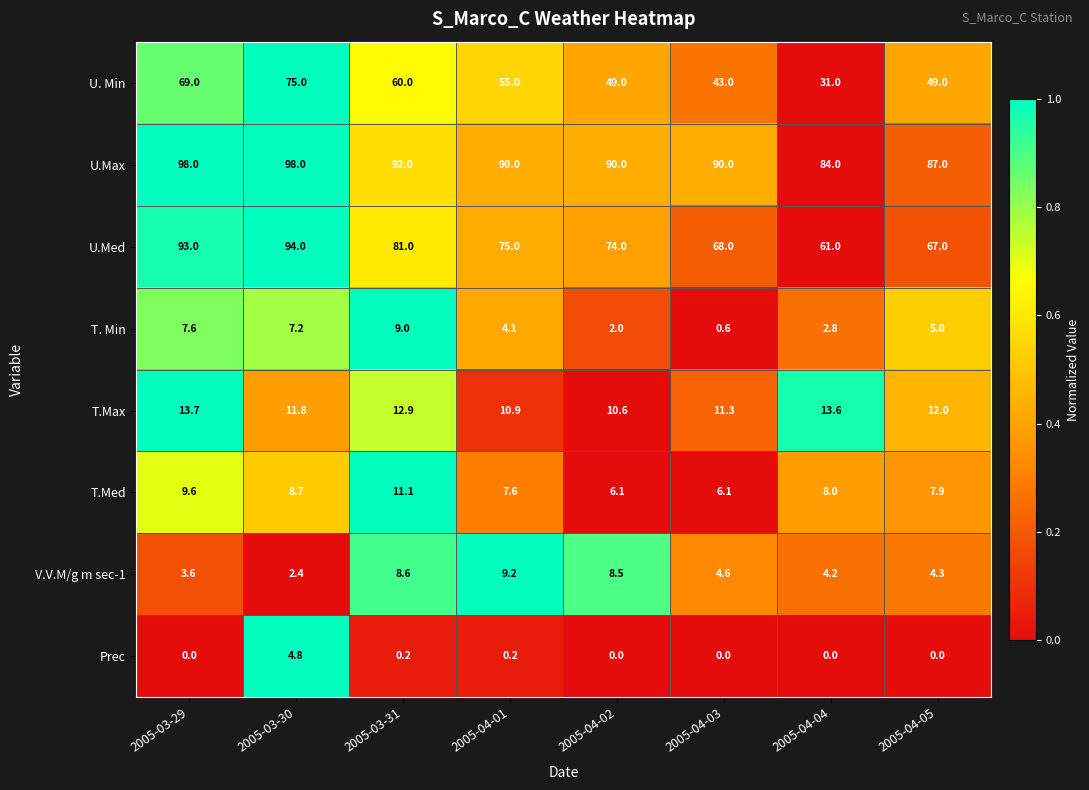

At which label does U. Min first exceed 55?

2005-03-29